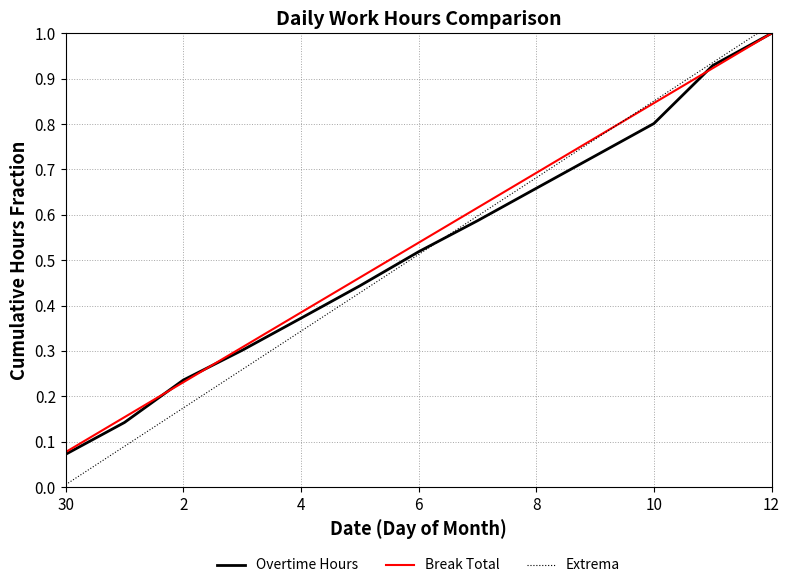

What is the highest value of the Break Total series?

1.0